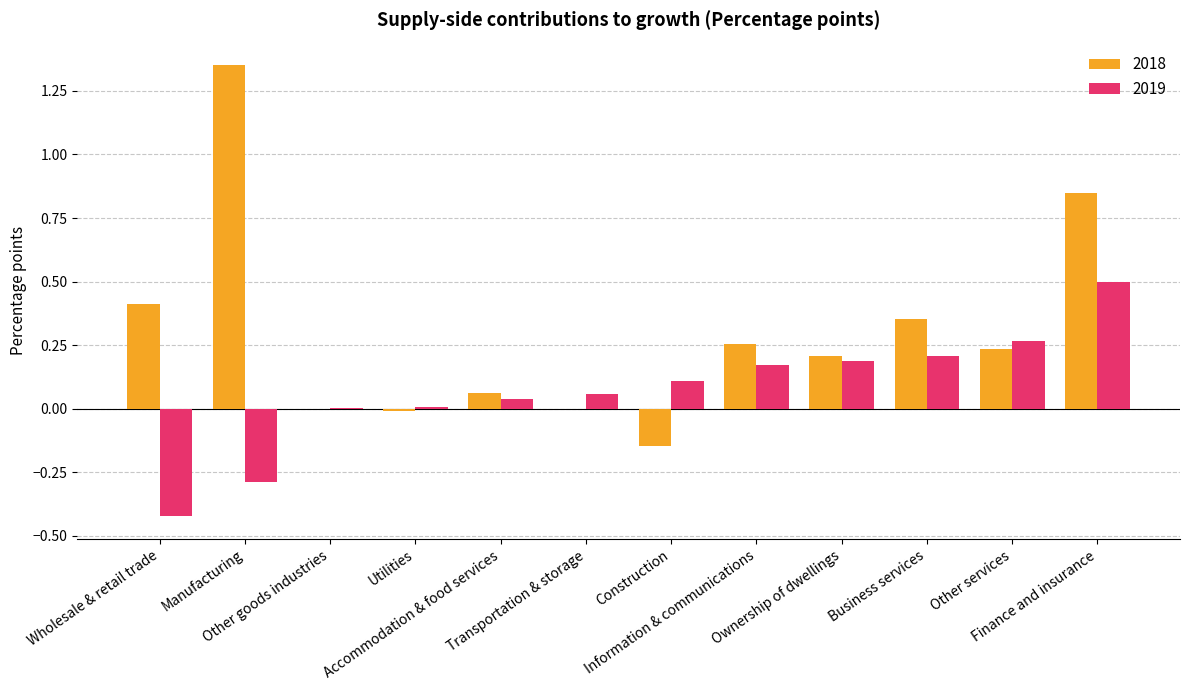

What is the sum of all 2018 values?

3.6